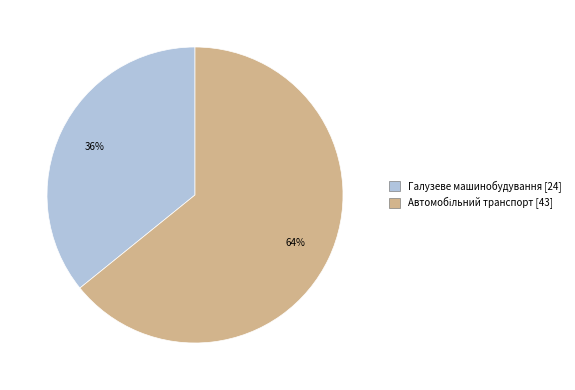

Is there any slice that represents more than half of the pie?

Yes